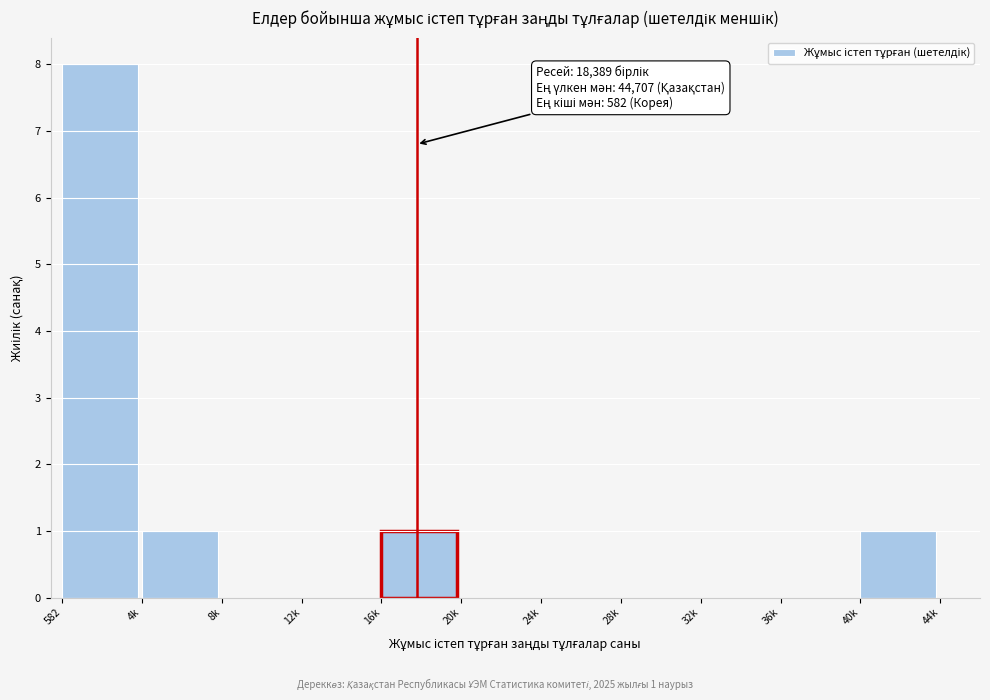

Reading left to right, what are all the values shown in this chart?

582=8	4k=1	8k=0	12k=0	16k=1	20k=0	24k=0	28k=0	32k=0	36k=0	40k=1